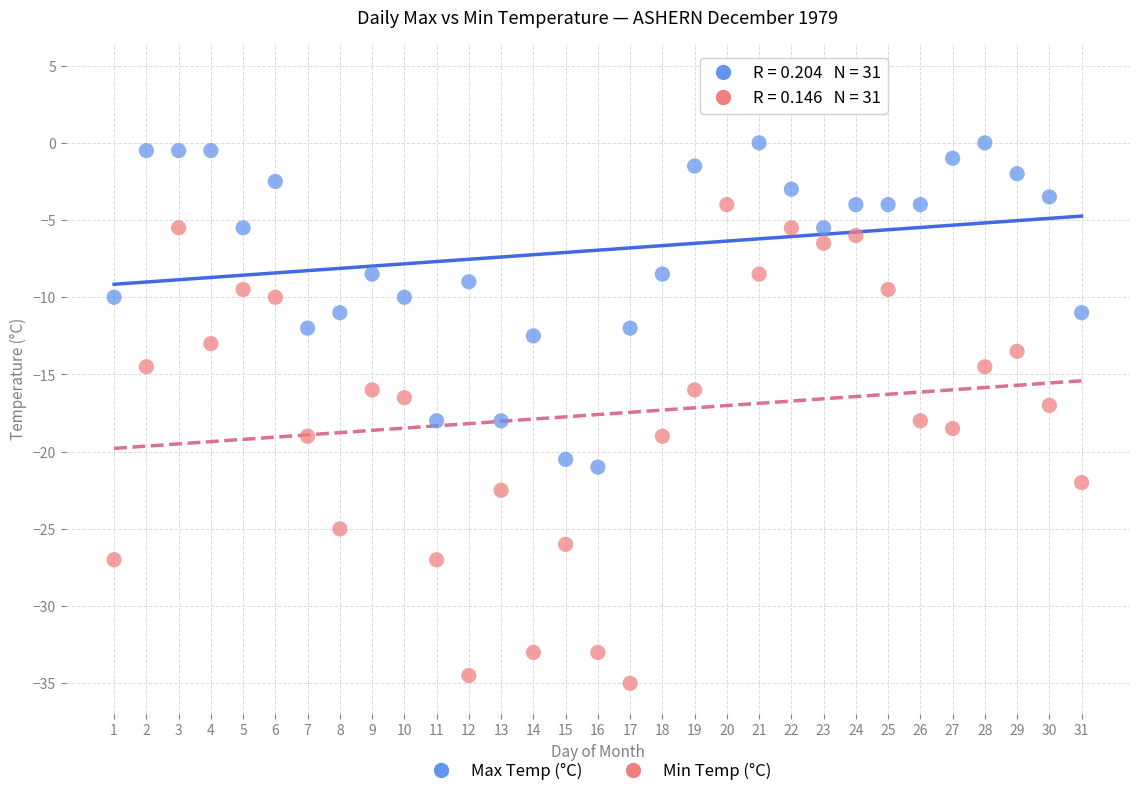

What are all the series names shown in the legend?

Max Temp (°C), Min Temp (°C)